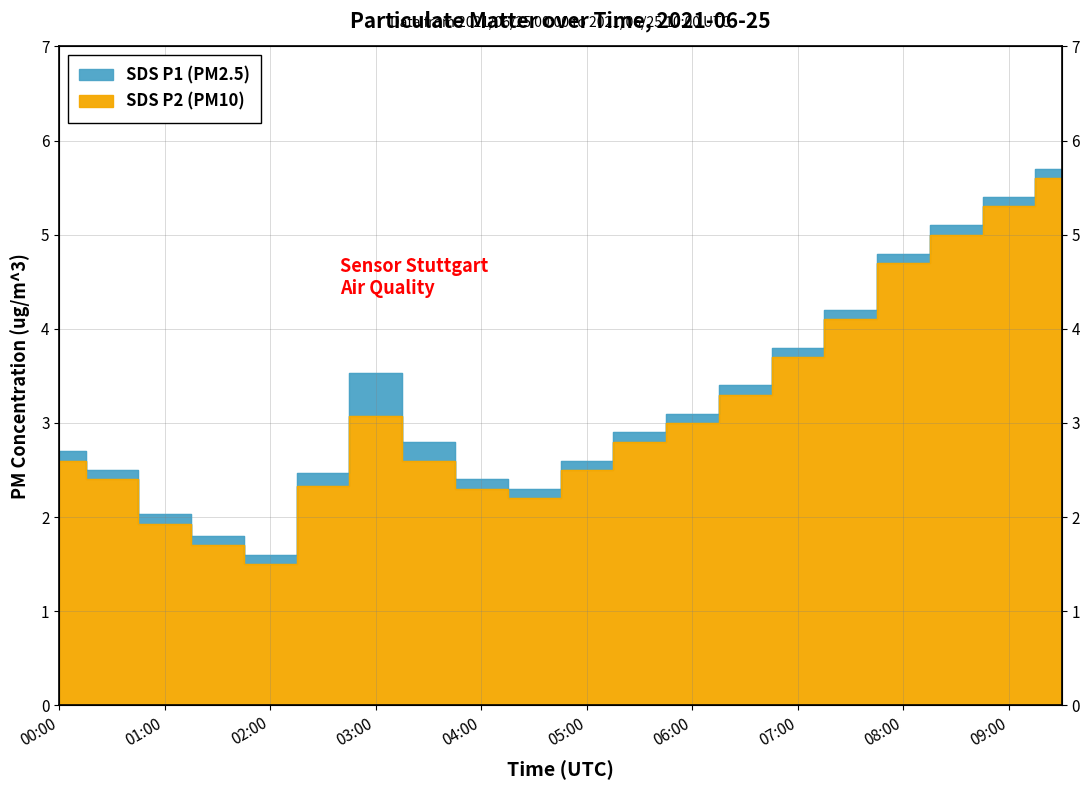

What is the difference between the maximum and minimum values in the SDS_P2 series?

4.1